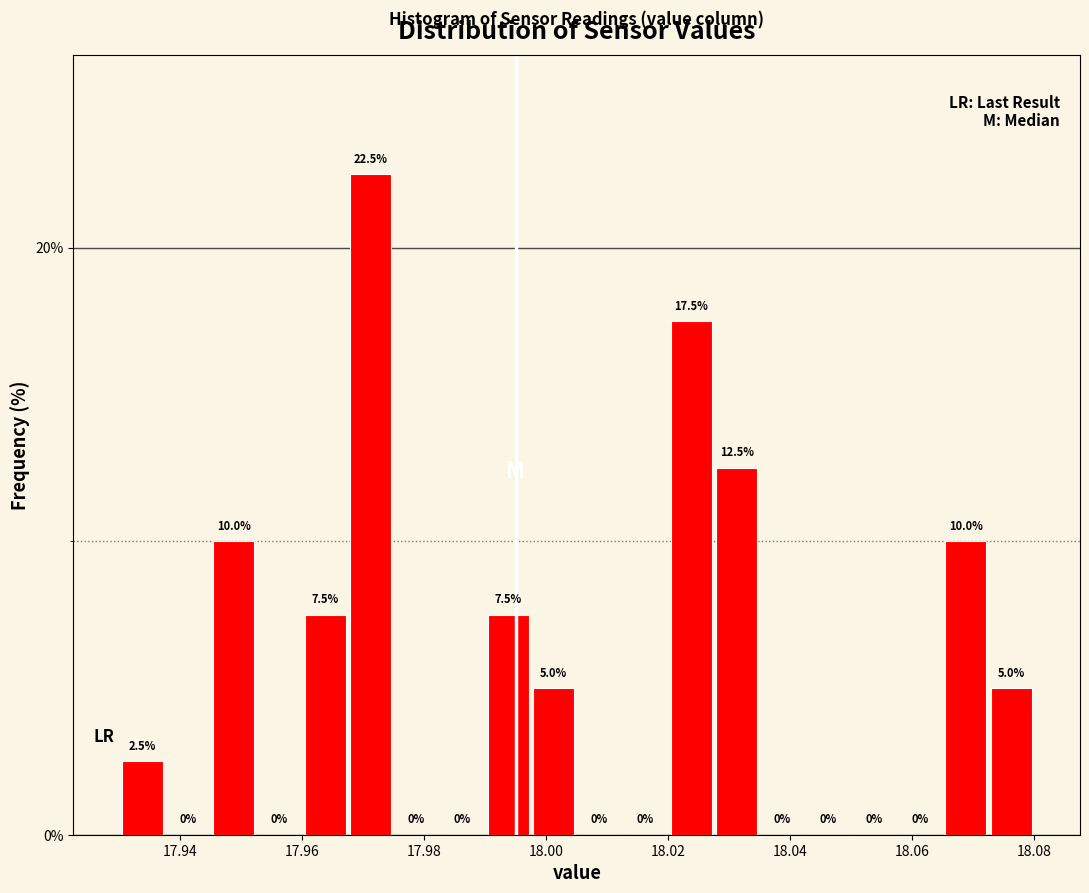

Read against the x-axis, roughly where is the centre of the tallest bar?

17.972